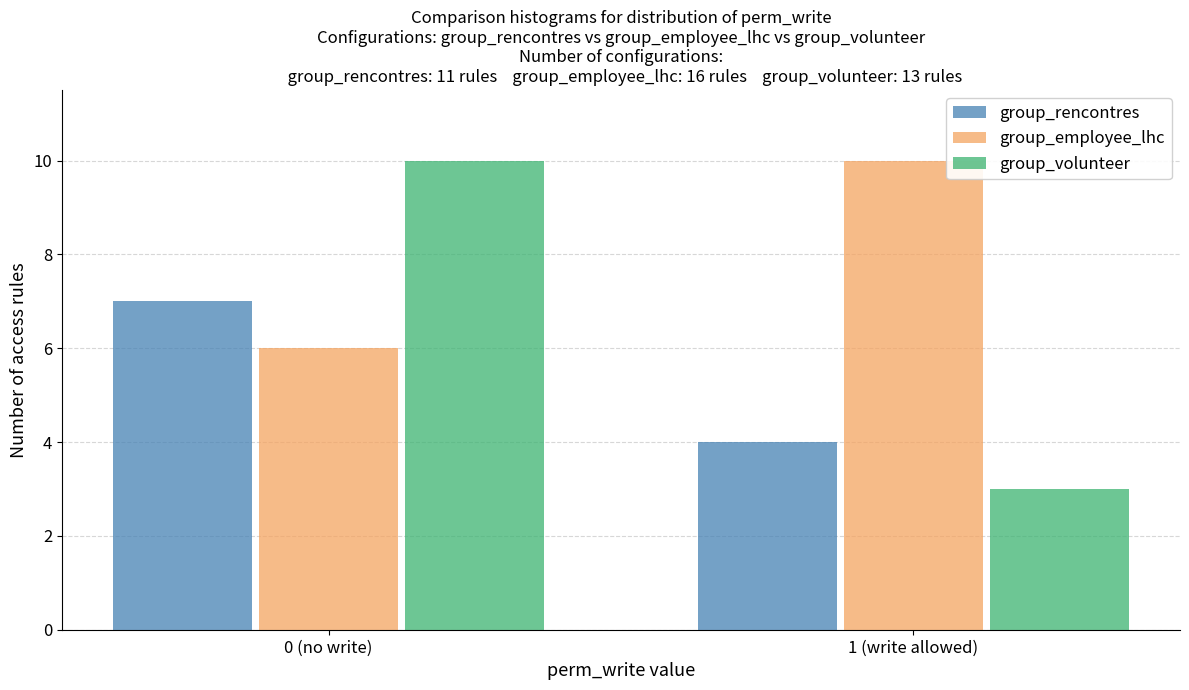

Reading left to right, transcribe all the data shown in this chart.

group_rencontres: 0 (no write)=7	1 (write allowed)=4
group_employee_lhc: 0 (no write)=6	1 (write allowed)=10
group_volunteer: 0 (no write)=10	1 (write allowed)=3